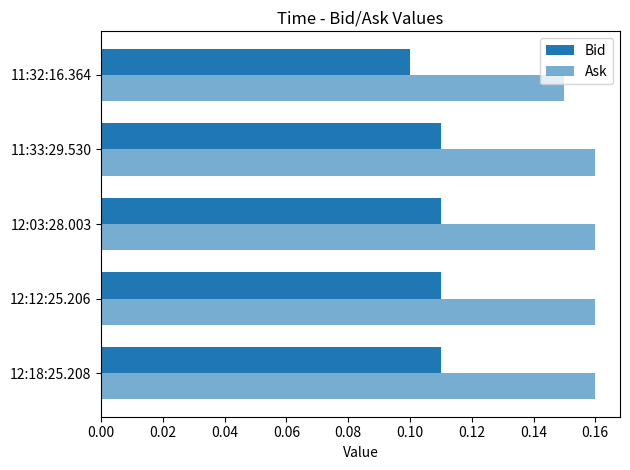

Count the number of data series in this chart.

2